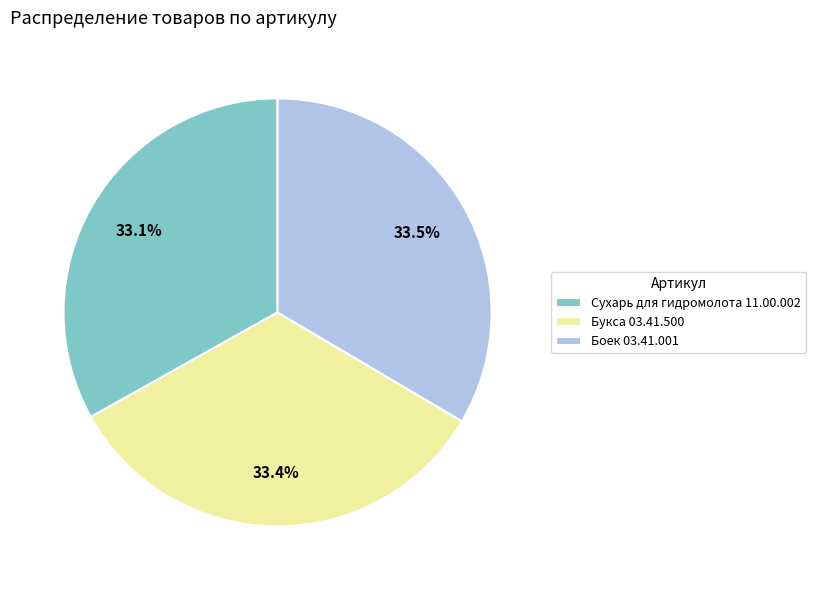

Approximately how many times larger is the value at Сухарь для гидромолота 11.00.002 compared to Букса 03.41.500?

1.0